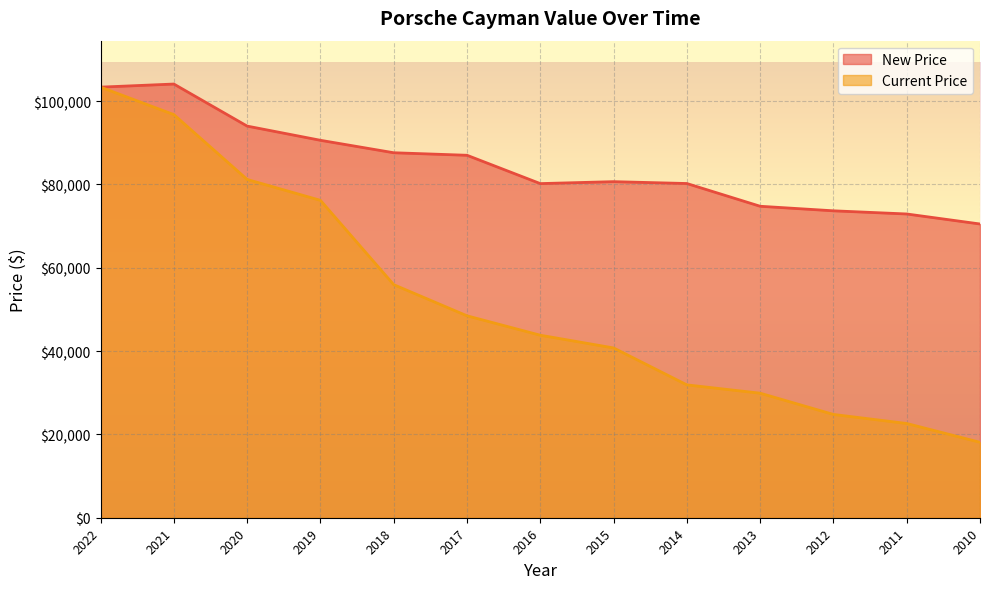

How many data points in New Price are above 80677?

6